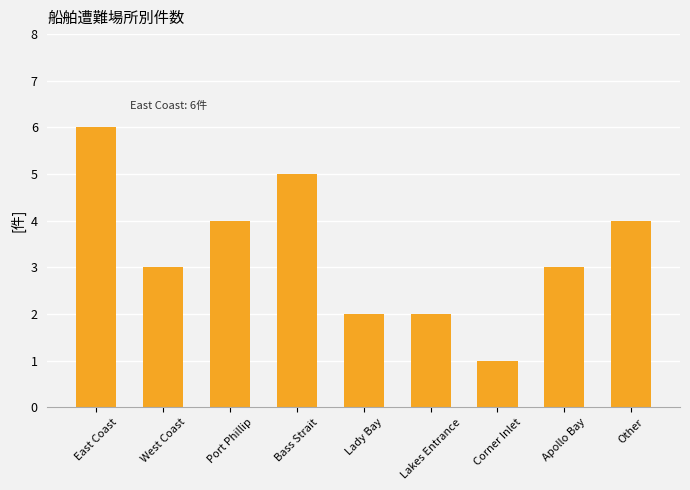

Between Apollo Bay and Port Phillip, which is larger?

Port Phillip